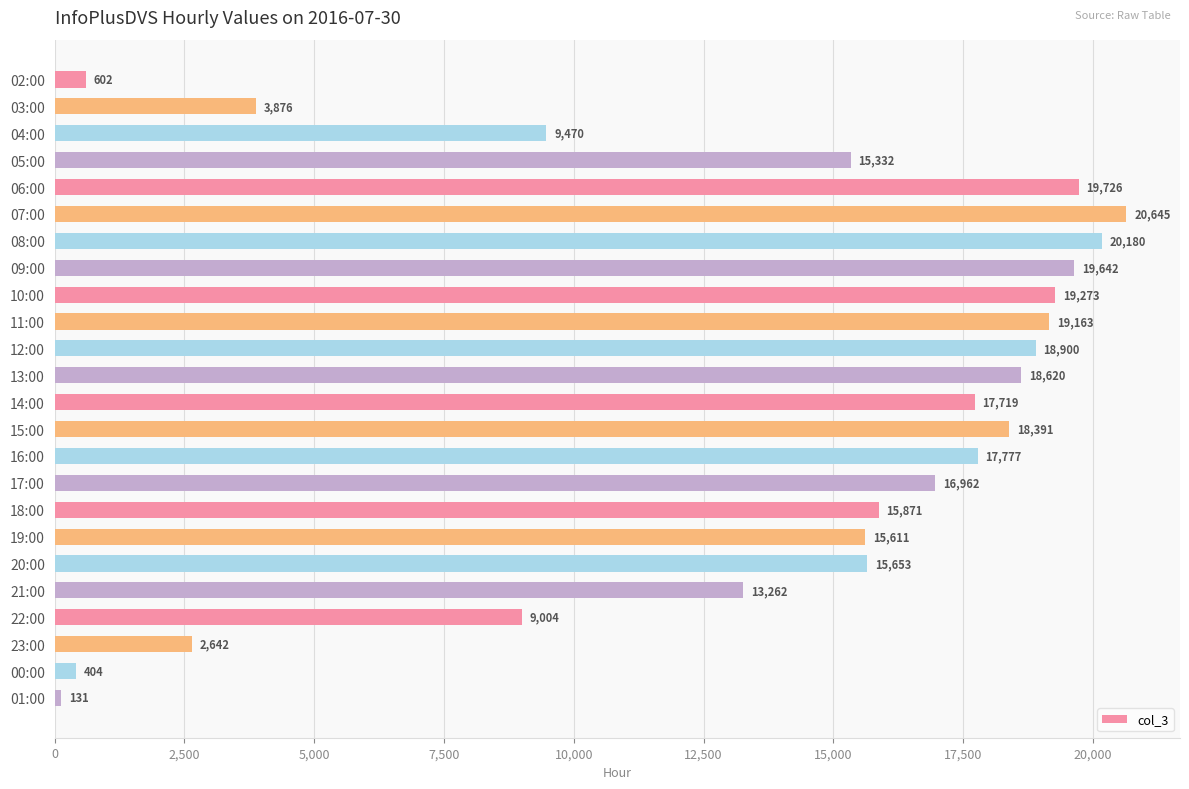

Reading bottom to top, list all the values displayed in this chart.

131	404	2642	9004	13262	15653	15611	15871	16962	17777	18391	17719	18620	18900	19163	19273	19642	20180	20645	19726	15332	9470	3876	602